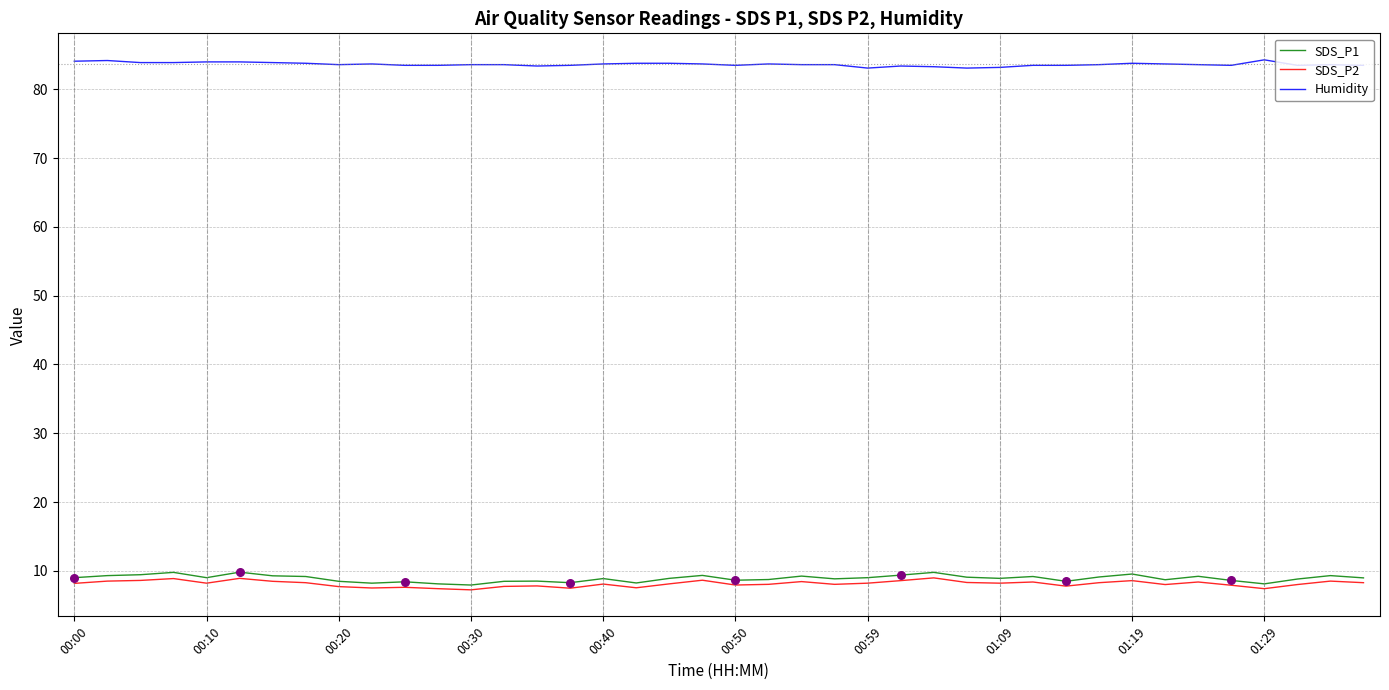

Which series has the largest total across all categories?

Humidity